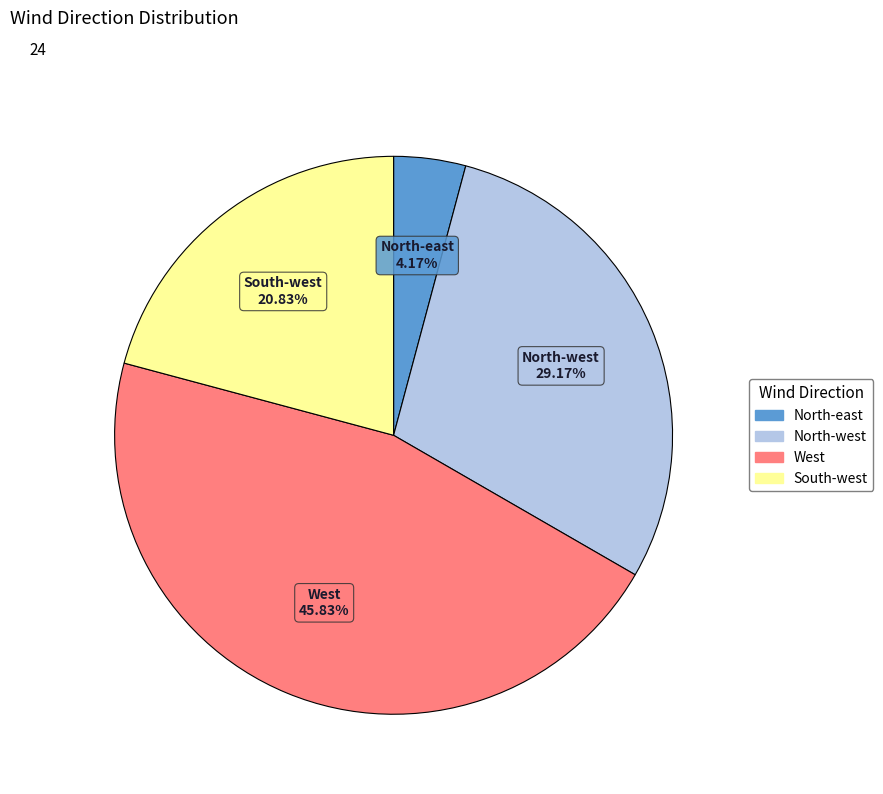

To the nearest percent, what portion does North-east represent?

4%